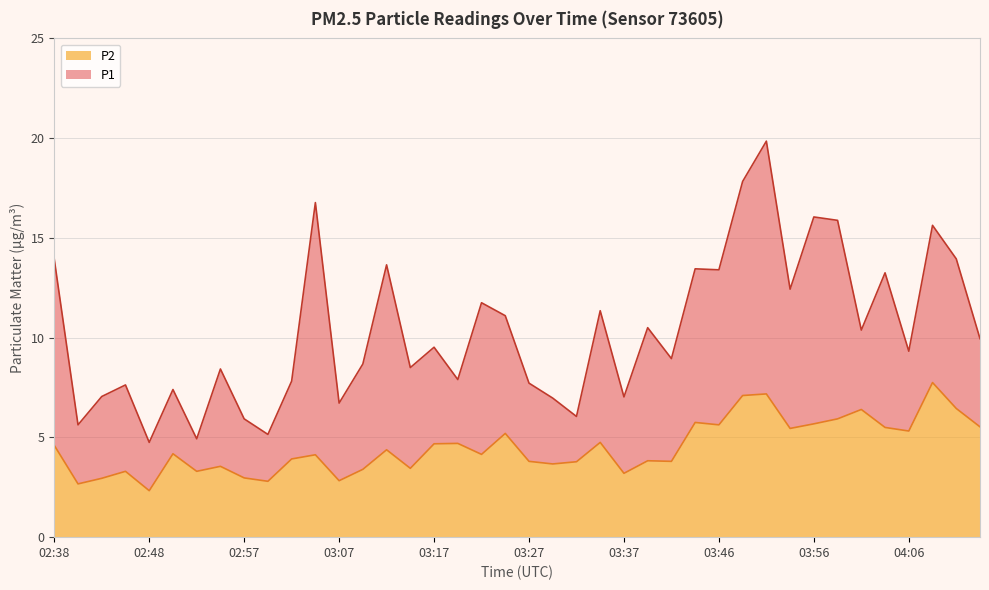

True or false: P2 and P1 cross at least once.

False